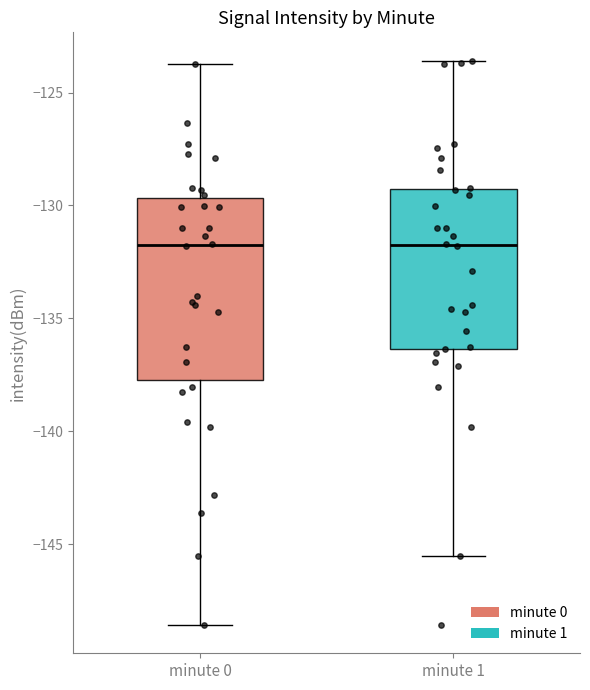

Reading left to right, read every box against the y-axis: the position of its median line, the range the box covers, and the ends of its whiskers. The values are not printed on the chart, so give them approximately, as read against the axis.

minute 0: median -132.0, box -138.0 to -129.5, whiskers -148.5 to -124.0
minute 1: median -132.0, box -136.5 to -129.5, whiskers -145.5 to -123.5